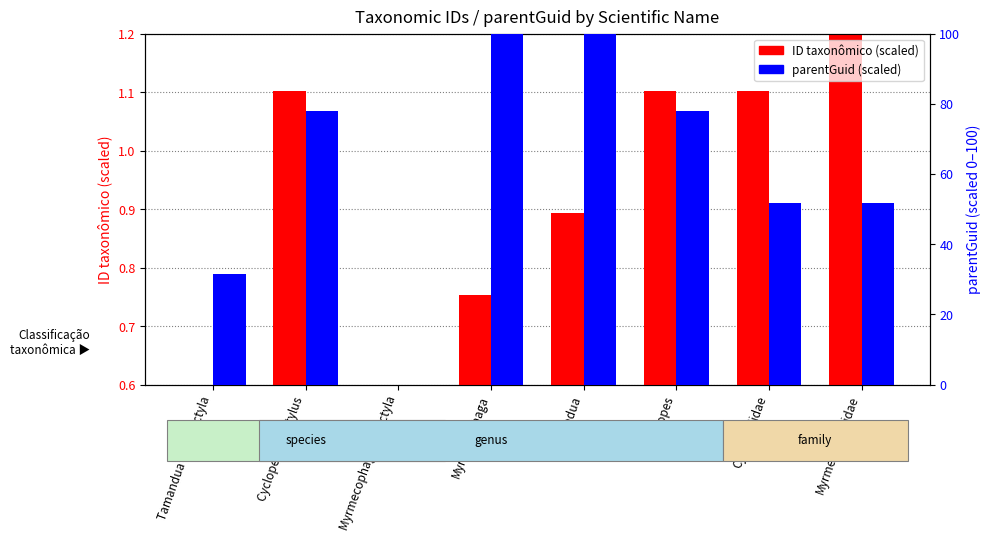

What is the label of the 2nd bar from the right?

Cyclopedidae